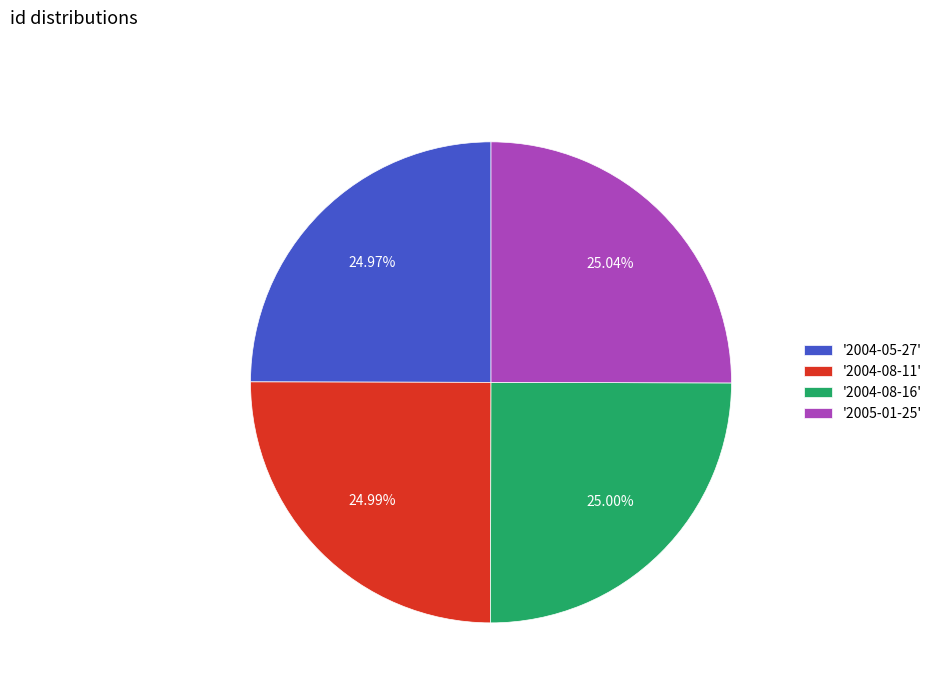

Does '2005-01-25' account for over 50% of the chart?

No